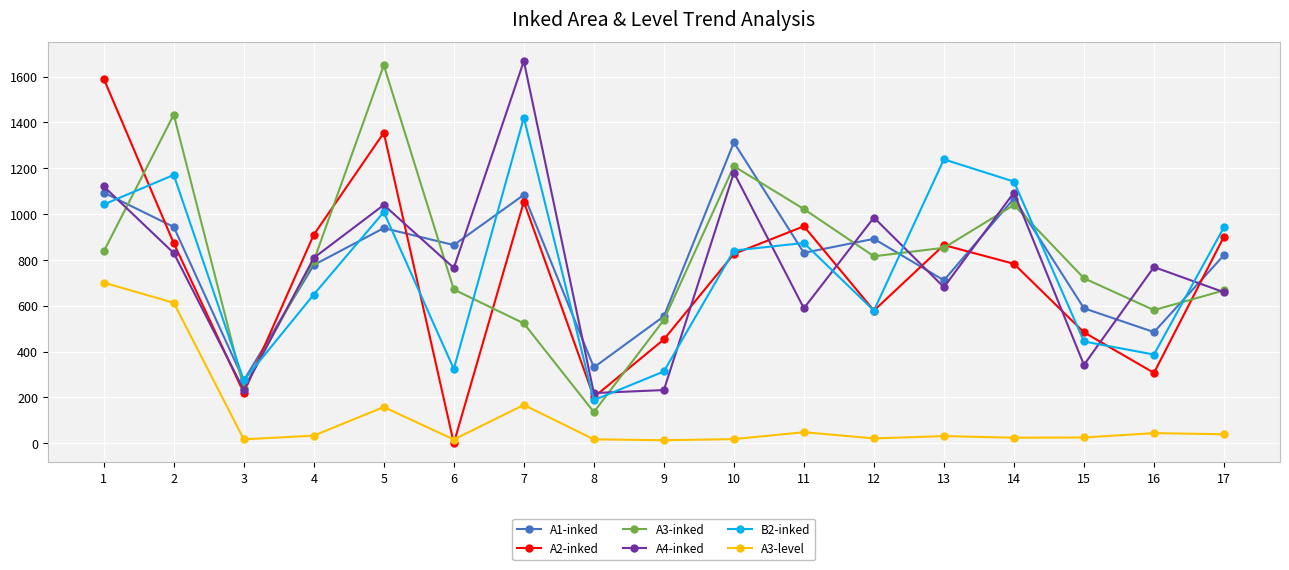

True or false: A3-inked has more than 1 points higher than both neighbors.

True